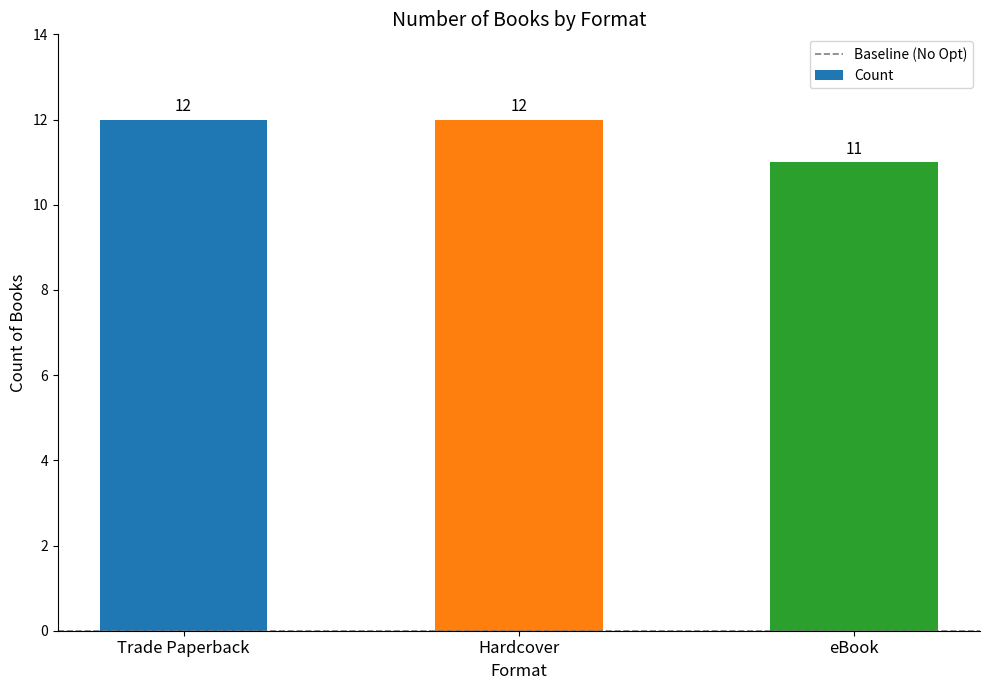

What is the difference between the second highest and minimum values?

1